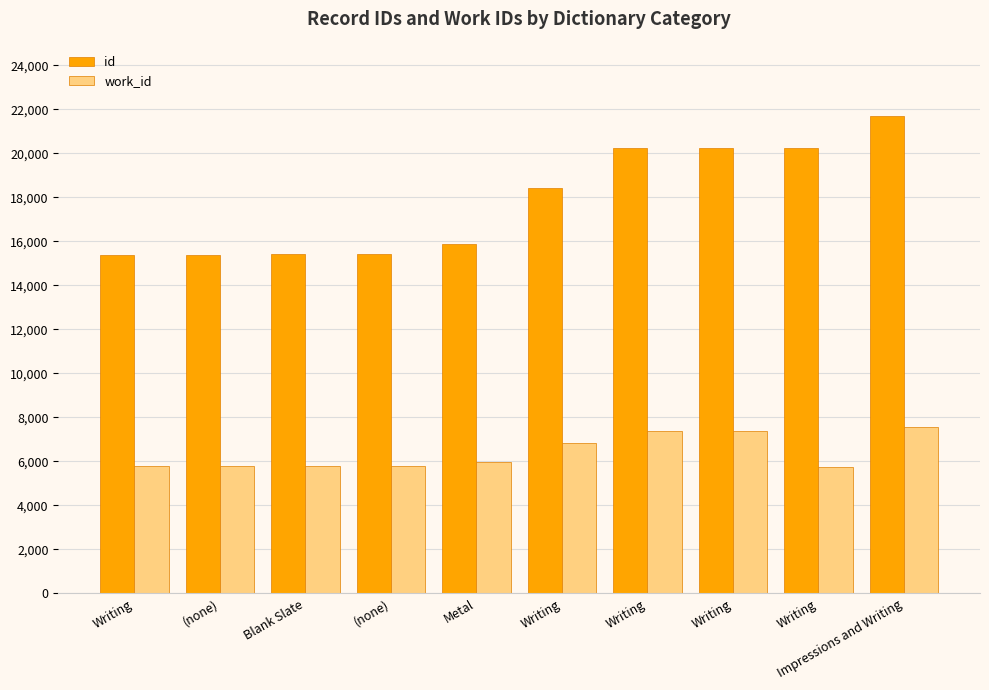

What are all the series names shown in the legend?

id, work_id